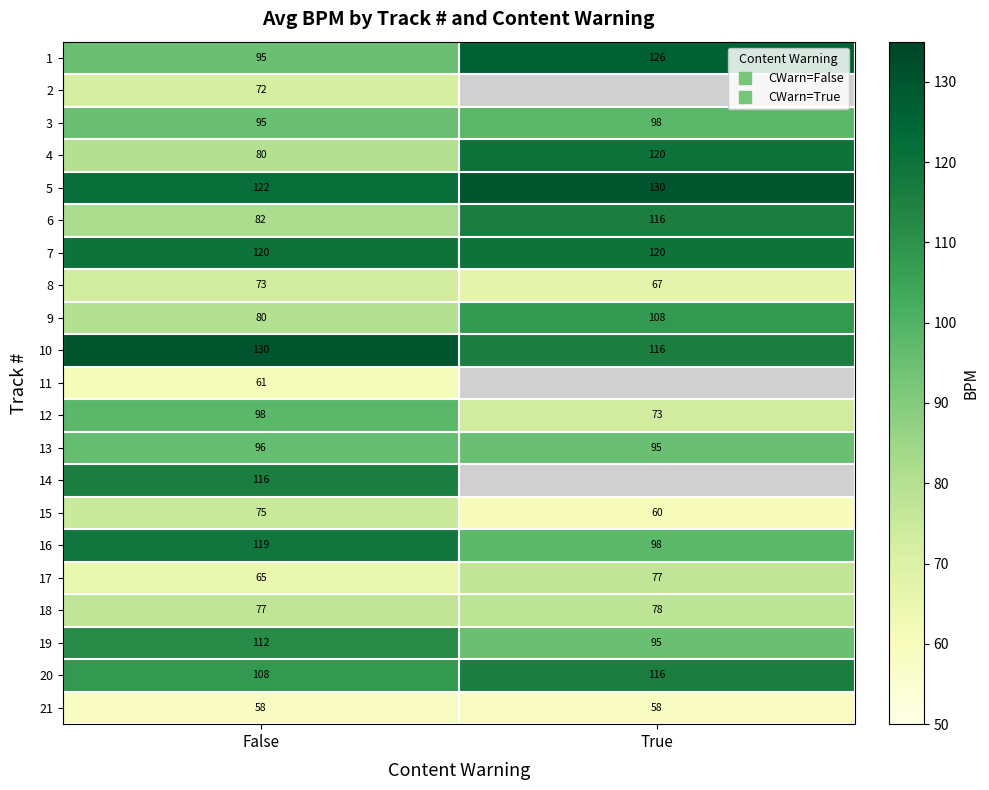

At which label is 6 closest to 99?

False